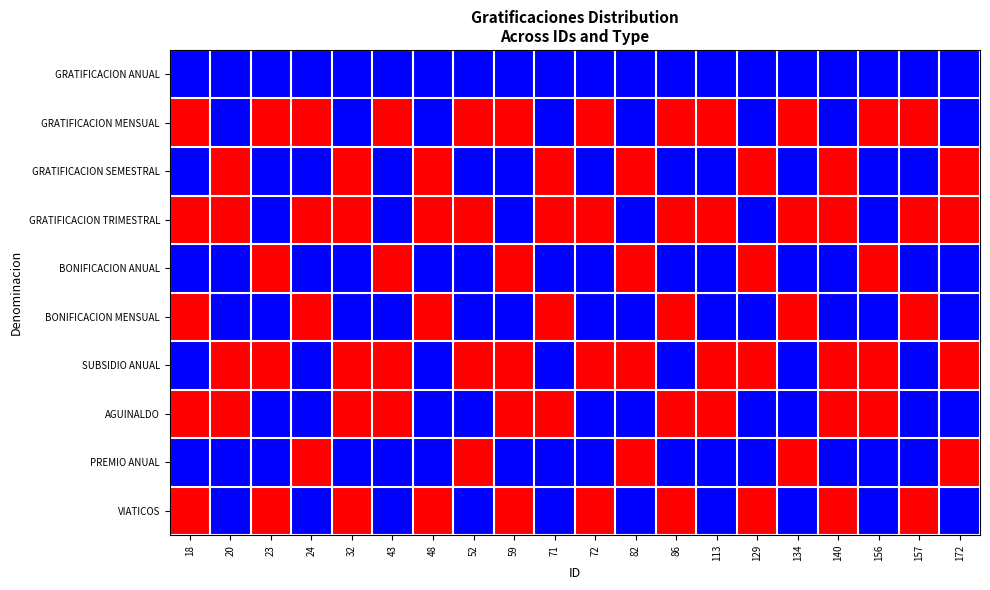

What is the total value across all series at 23?

4